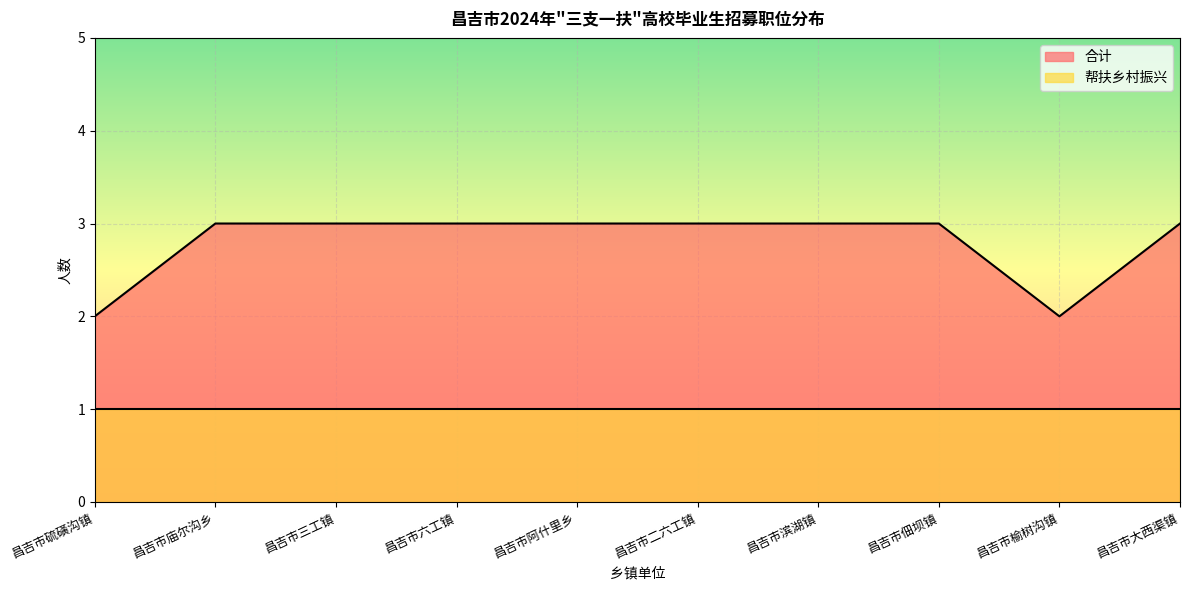

Reading left to right, transcribe all the data shown in this chart.

昌吉市硫磺沟镇=2	昌吉市庙尔沟乡=3	昌吉市三工镇=3	昌吉市六工镇=3	昌吉市阿什里乡=3	昌吉市二六工镇=3	昌吉市滨湖镇=3	昌吉市佃坝镇=3	昌吉市榆树沟镇=2	昌吉市大西渠镇=3